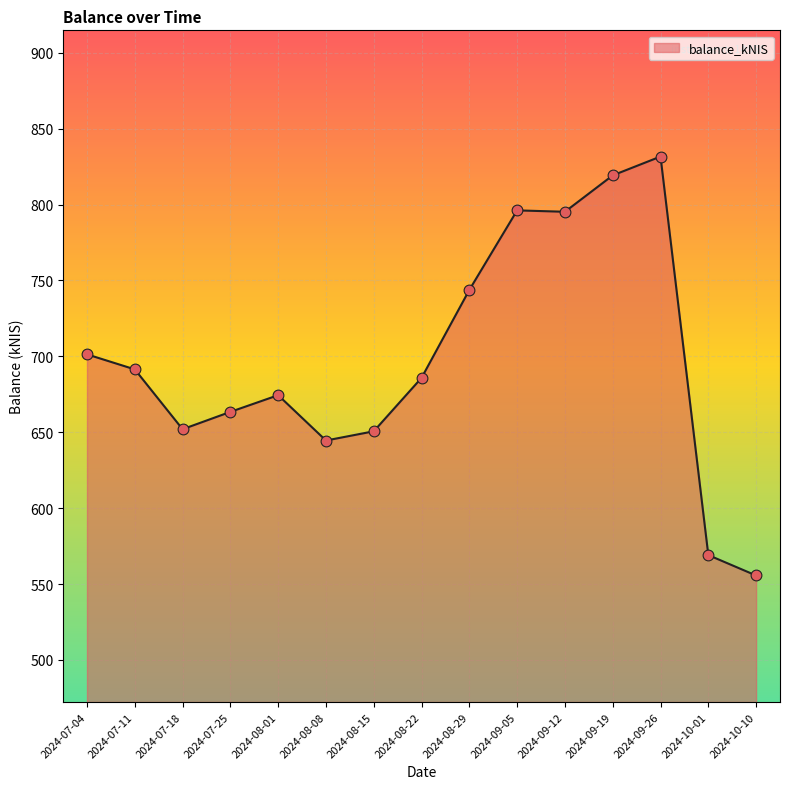

Approximately how many times larger is the value at 2024-10-01 compared to 2024-09-05?

0.7